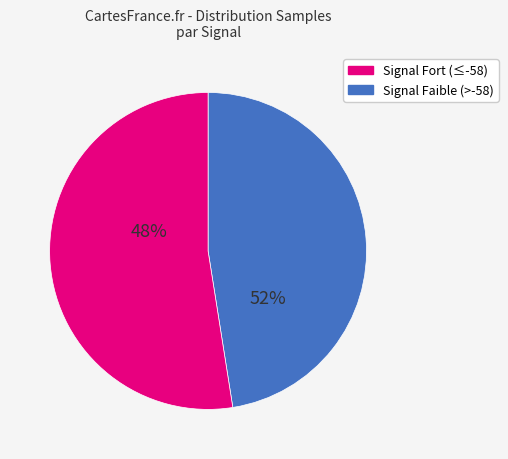

Does any single category account for the majority?

Yes